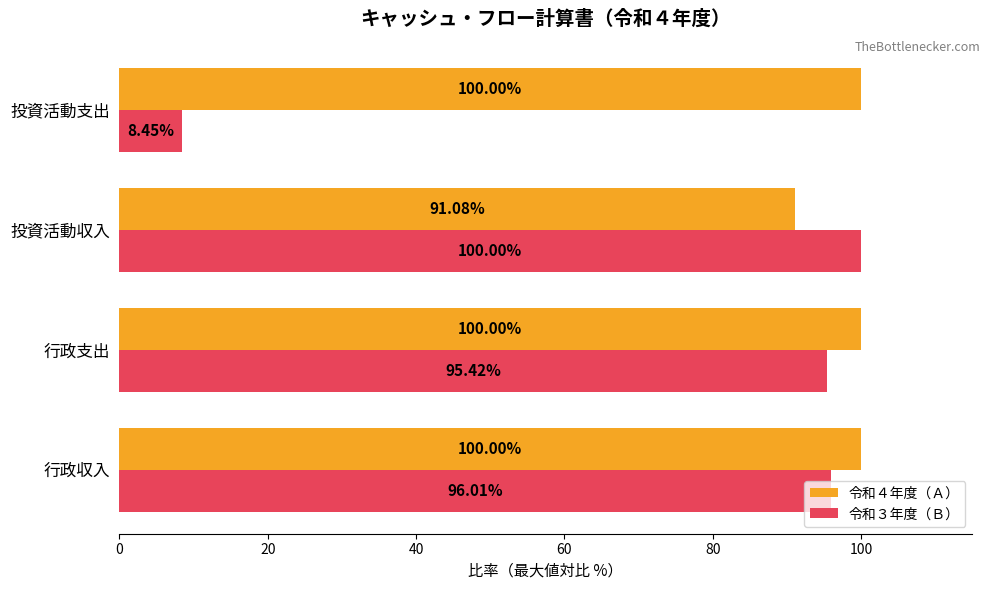

What is the sum of all 令和３年度（Ｂ） values?

299.9